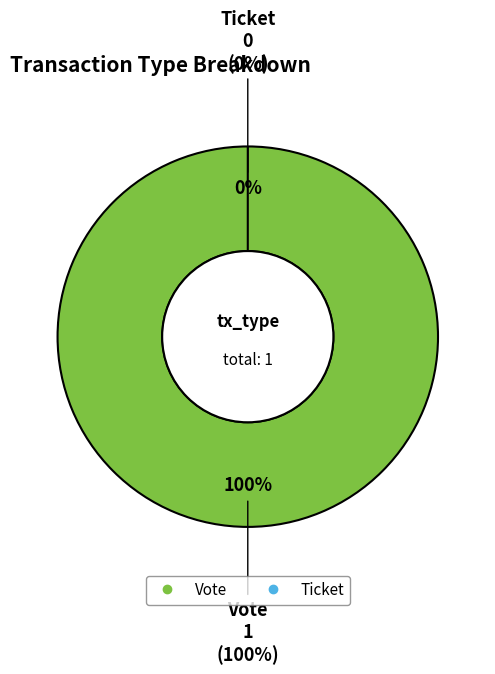

What is the change in value from Vote to Ticket?

-1